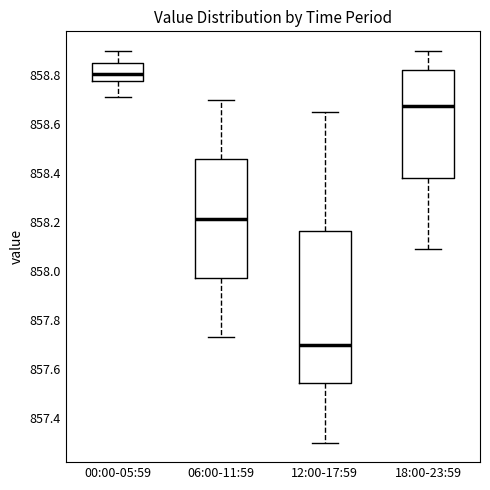

Which box is the tallest, from its lower edge to its upper edge?

12:00-17:59